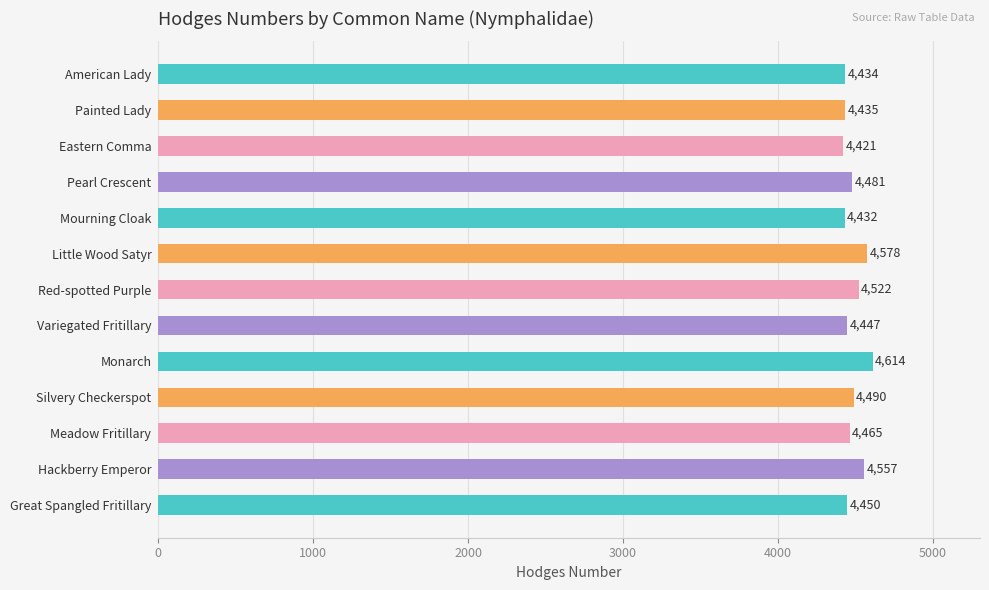

True or false: the data shows 4614 at Monarch.

True